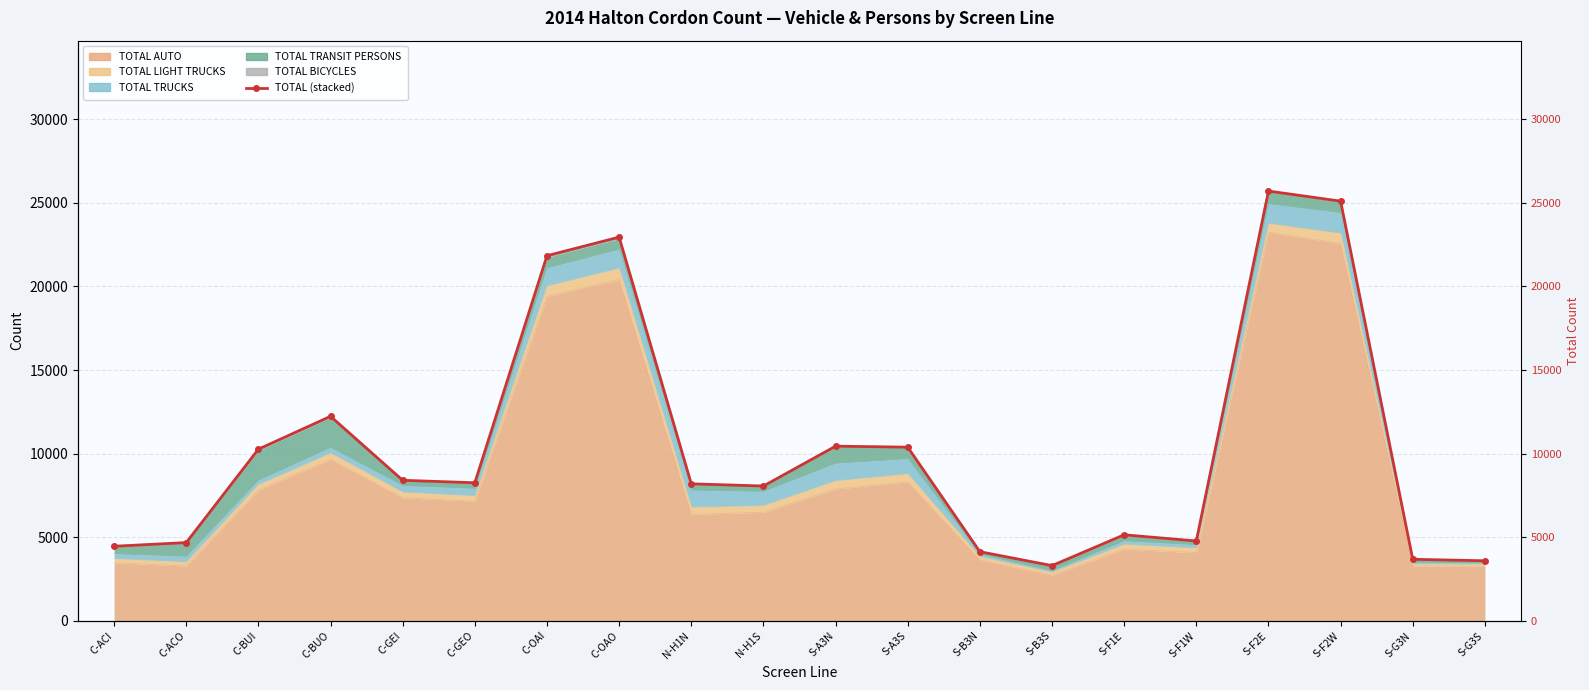

Where is the first local maximum?

C-BUO